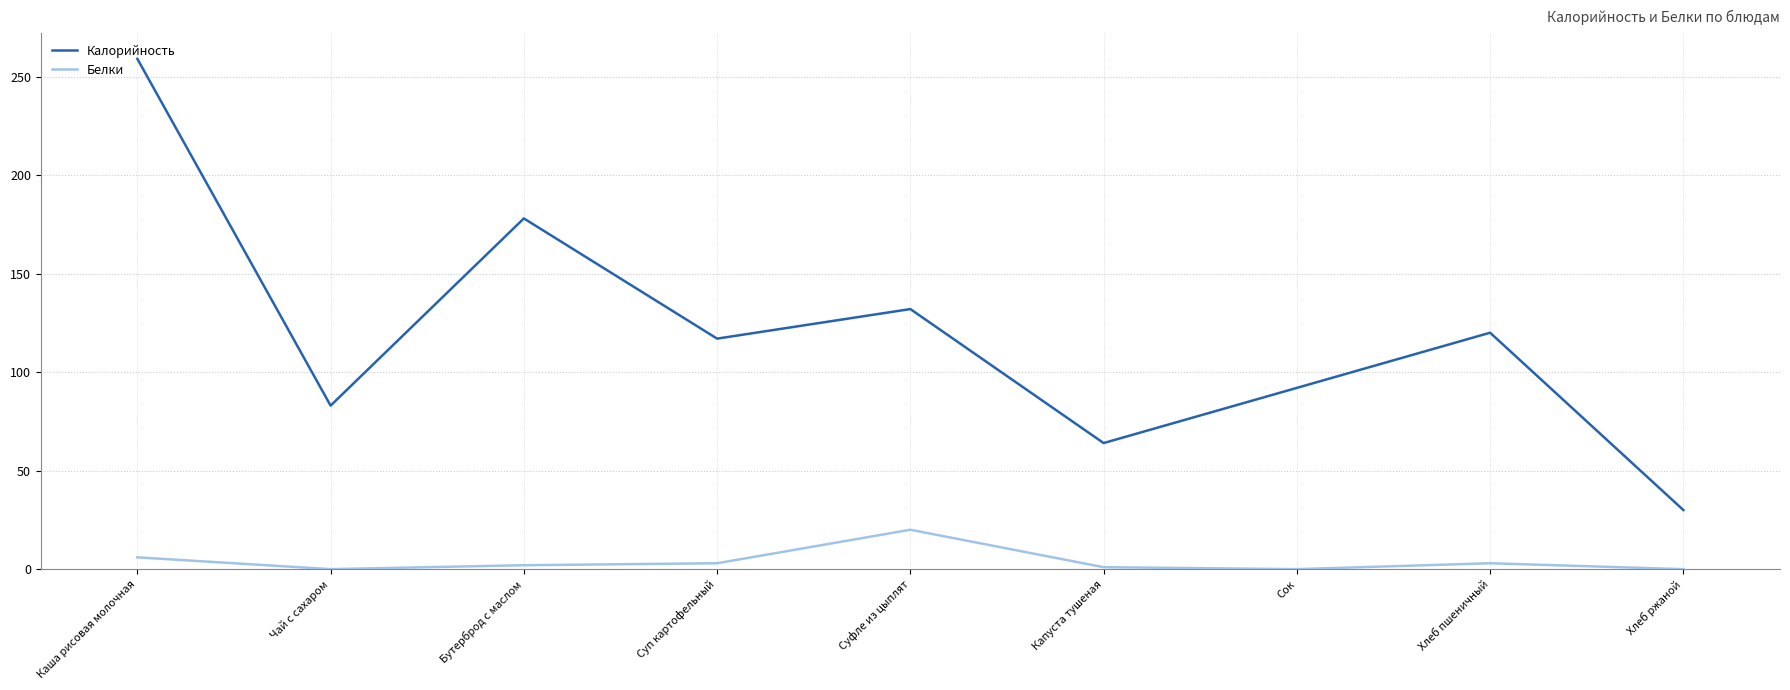

Where is Белки nearest to the value 10?

Каша рисовая молочная